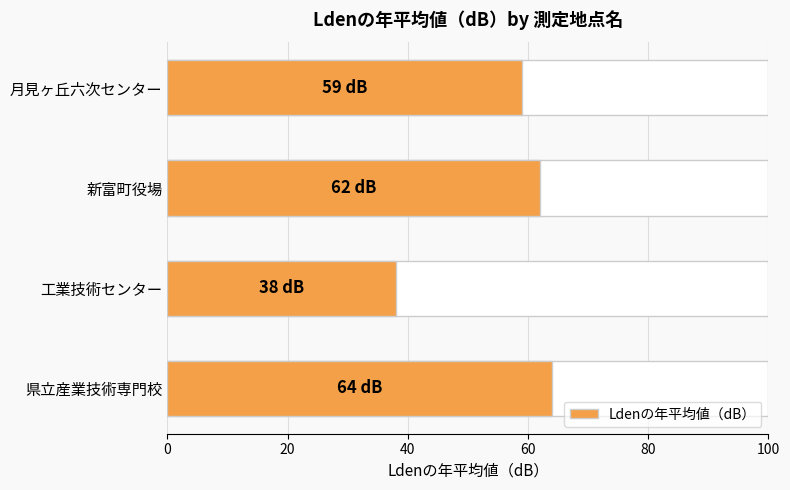

What is the average value?

56